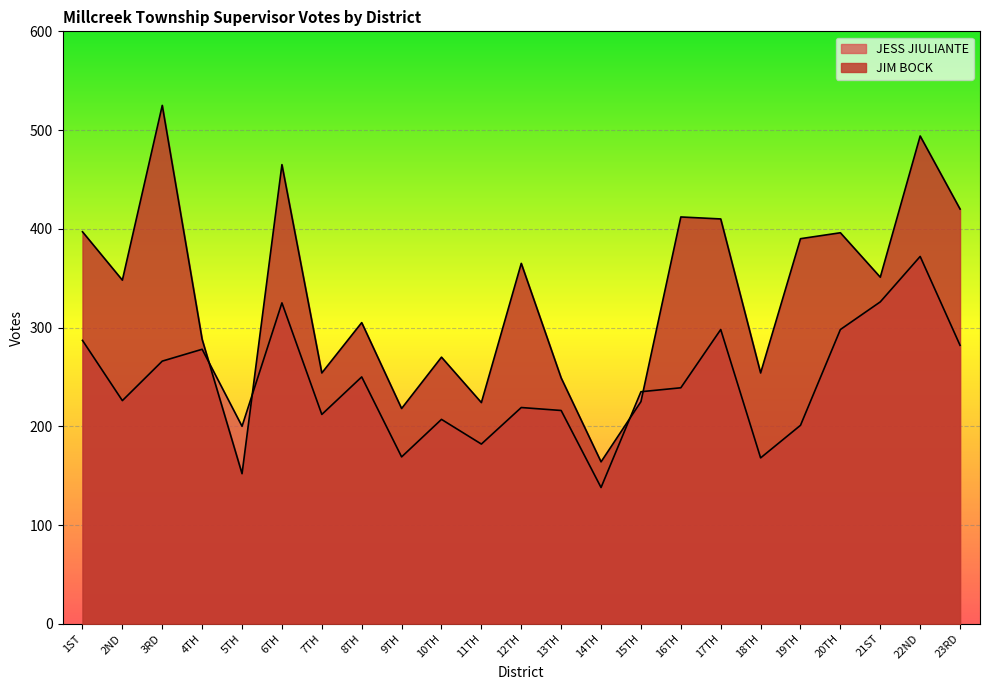

Which category has the highest value across all series?

3RD